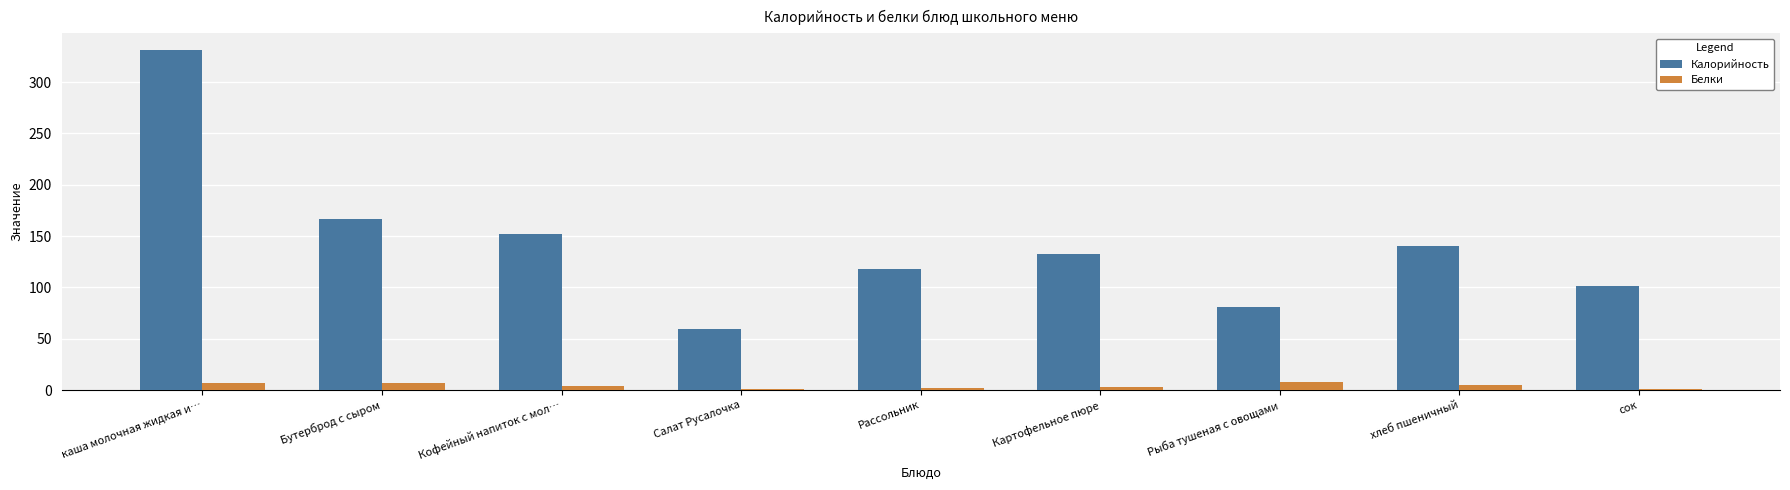

Which series changed the most between каша молочная жидкая и… and Картофельное пюре?

Калорийность